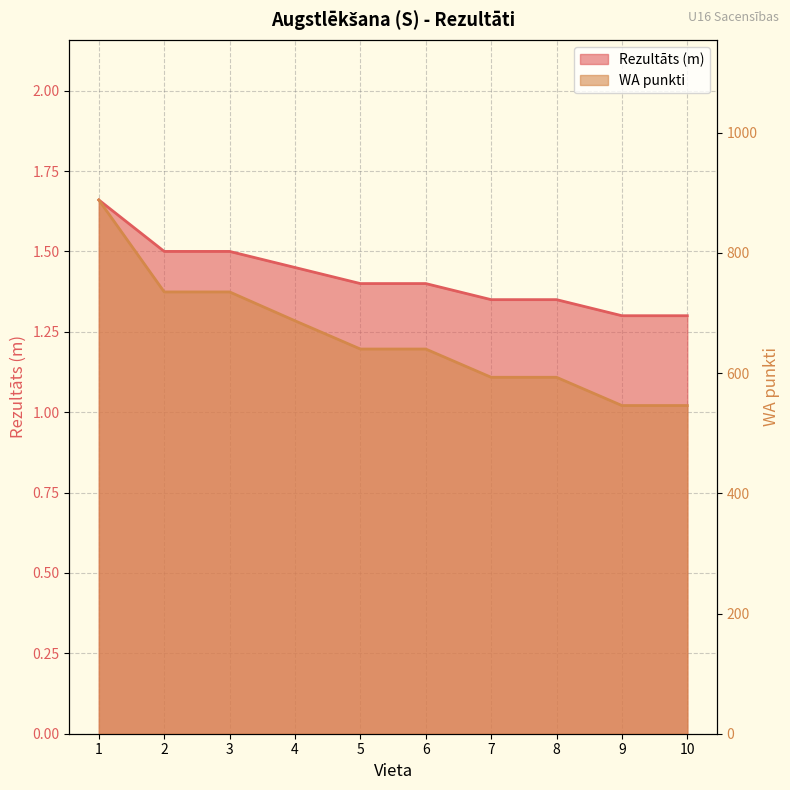

Reading left to right, transcribe all the data shown in this chart.

Rezultāts: 1.7	1.5	1.5	1.4	1.4	1.4	1.4	1.4	1.3	1.3
WA: 888.0	735.0	735.0	687.0	640.0	640.0	593.0	593.0	546.0	546.0